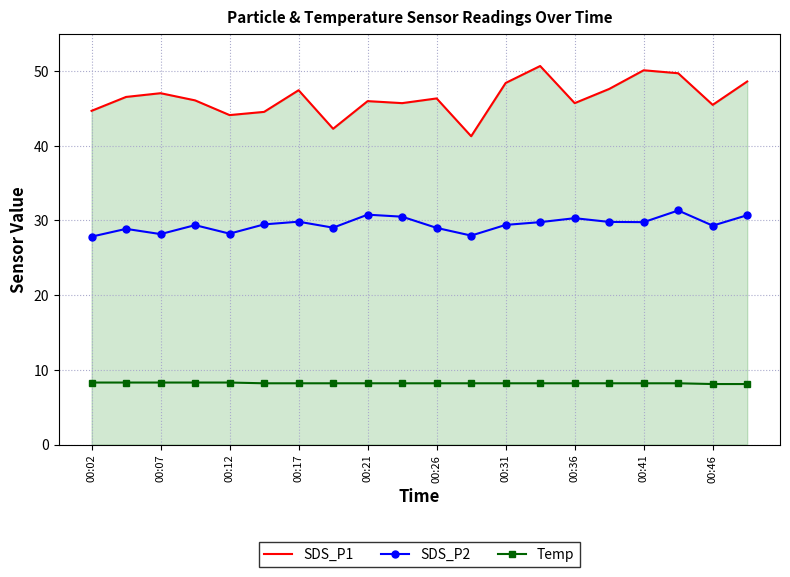

What is the maximum value for SDS_P2?

31.3